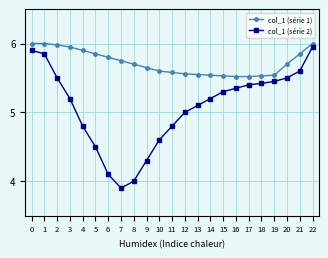

What is the sum of all col_1 (série 1) values?

131.6